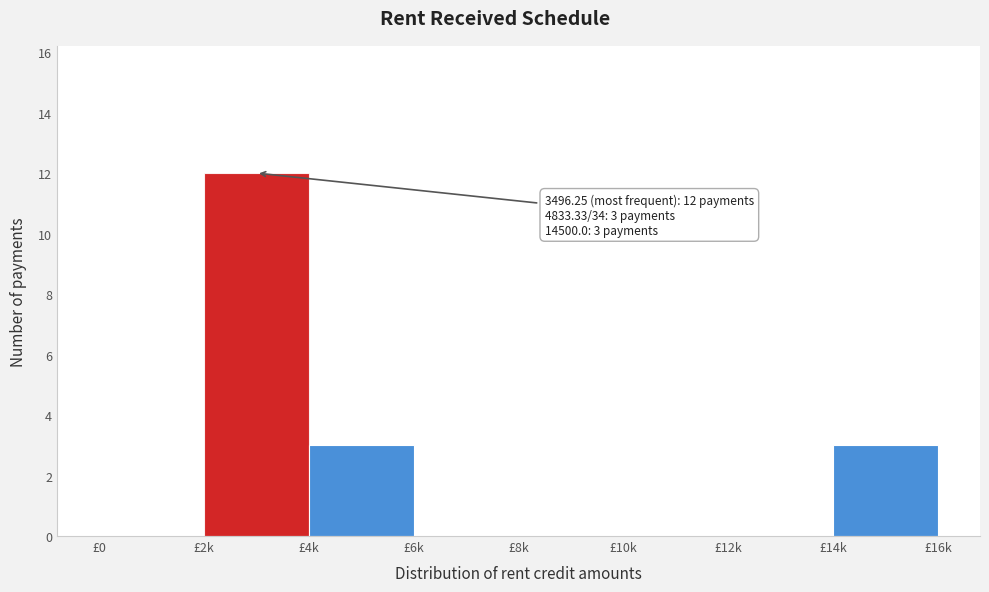

Reading left to right, list all the values displayed in this chart.

£0=0	£2k=12	£4k=3	£6k=0	£8k=0	£10k=0	£12k=0	£14k=3